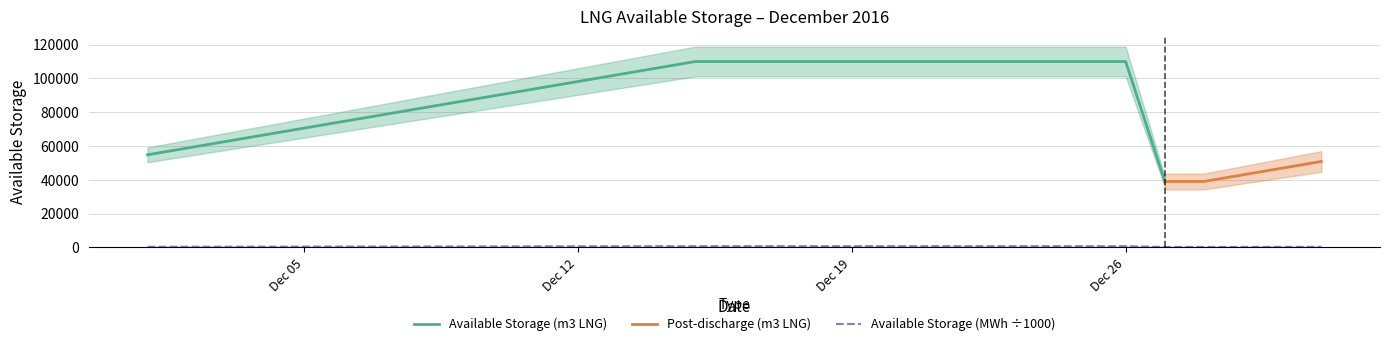

Does the chart display data point markers on the line(s)?

No